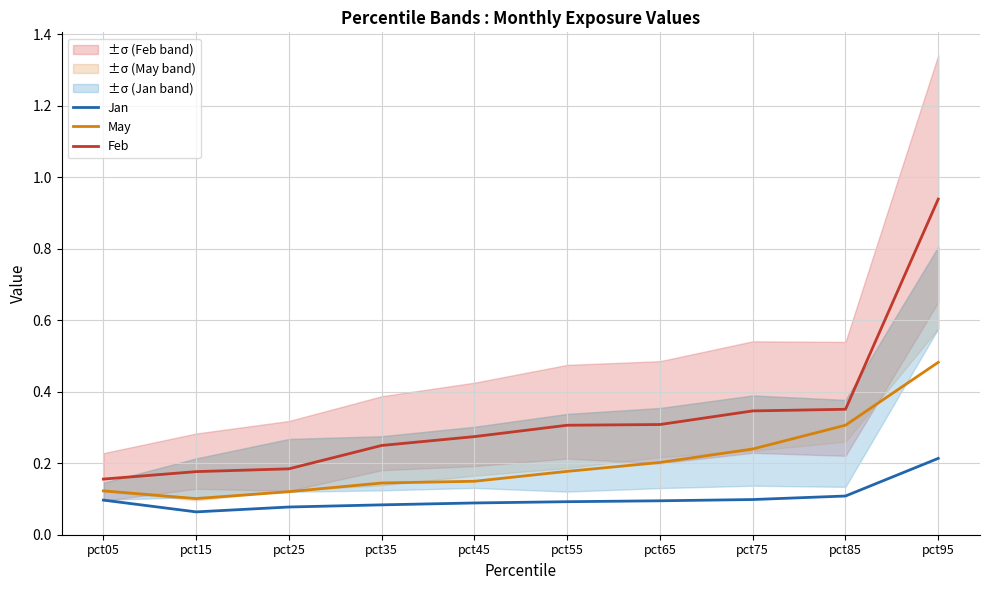

What is the approximate value of May at pct35?

0.1